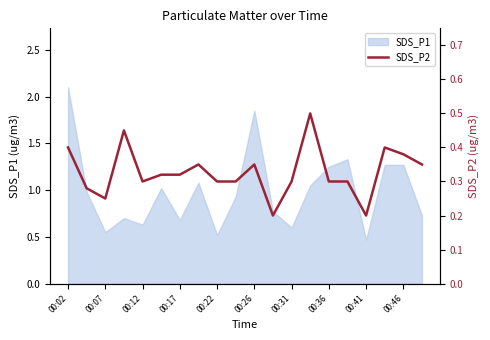

At which category does the chart reach its minimum across all series?

11